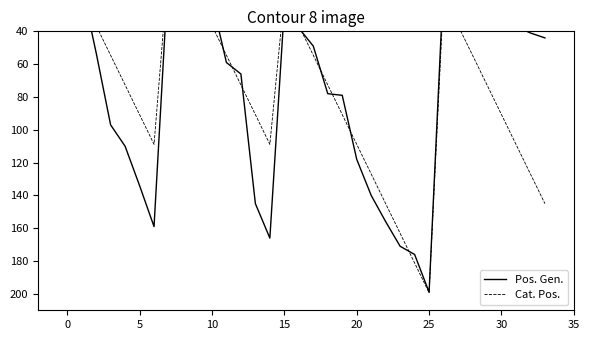

At which category does the chart reach its peak across all series?

25